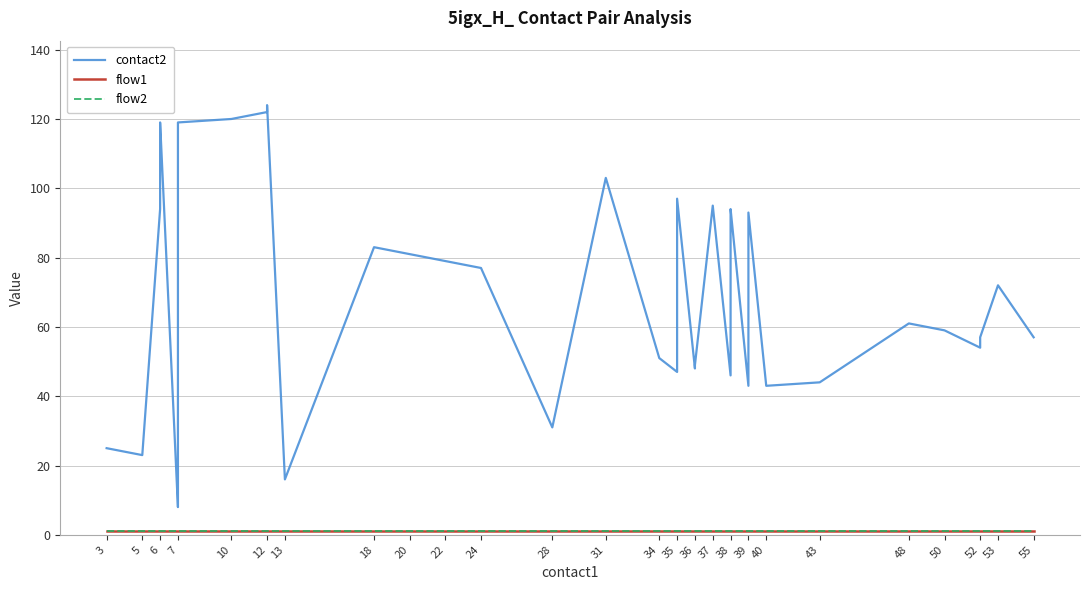

At which category does contact2 reach its first local valley?

5